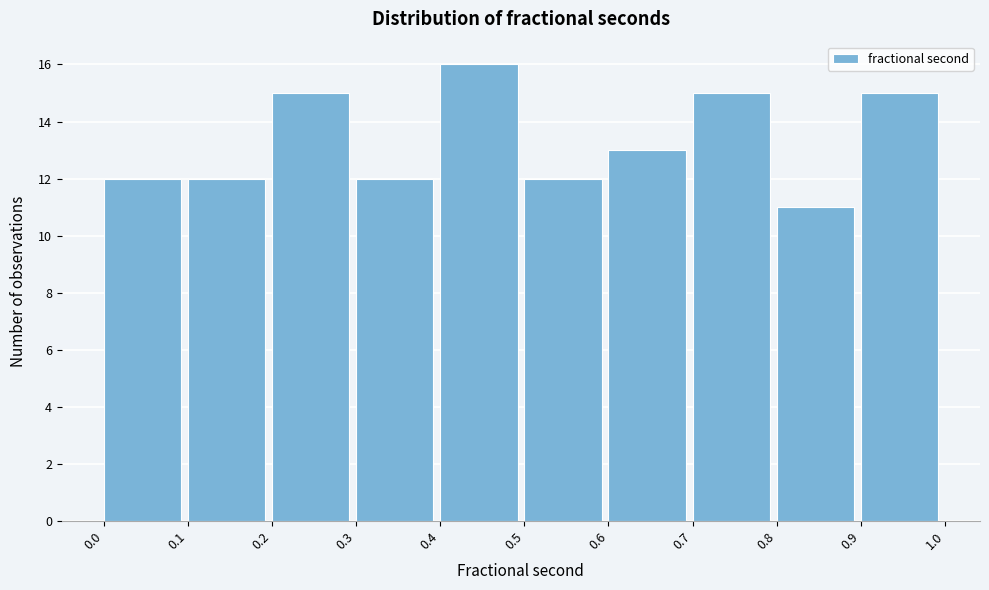

How tall is the bar that spans 0.2 to 0.3 on the x-axis? The values are not printed on the chart, so give them approximately, as read against the axis.

15